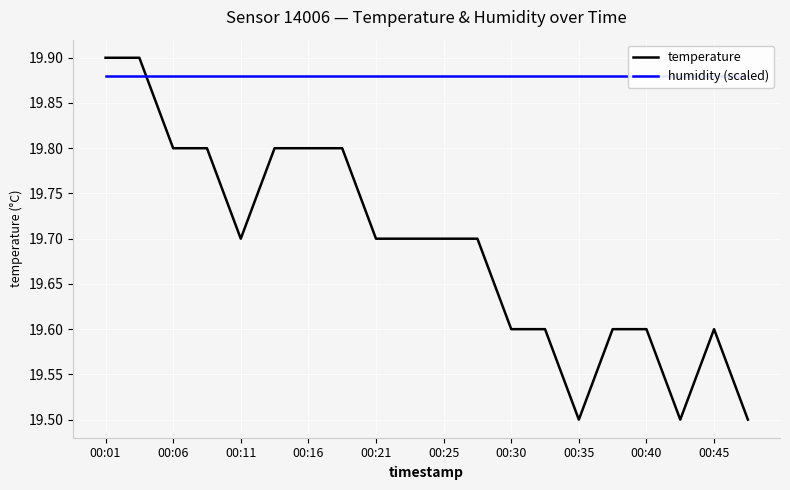

Reading left to right, what are all the values shown in this chart?

temperature: 19.9	19.9	19.8	19.8	19.7	19.8	19.8	19.8	19.7	19.7	19.7	19.7	19.6	19.6	19.5	19.6	19.6	19.5	19.6	19.5
humidity (scaled): 19.9	19.9	19.9	19.9	19.9	19.9	19.9	19.9	19.9	19.9	19.9	19.9	19.9	19.9	19.9	19.9	19.9	19.9	19.9	19.9